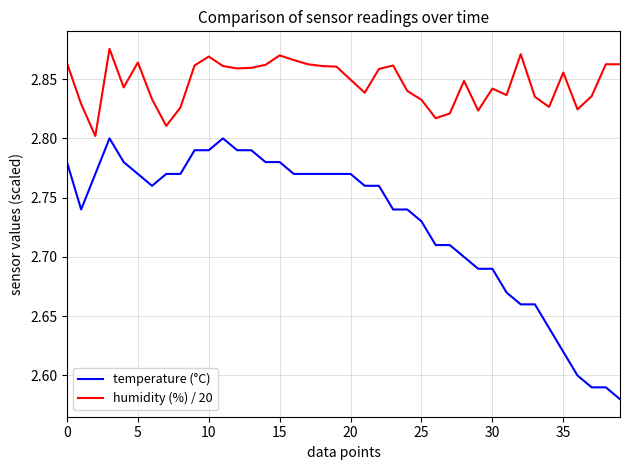

True or false: temperature (°C) and humidity (%) / 20 intersect in this chart.

False